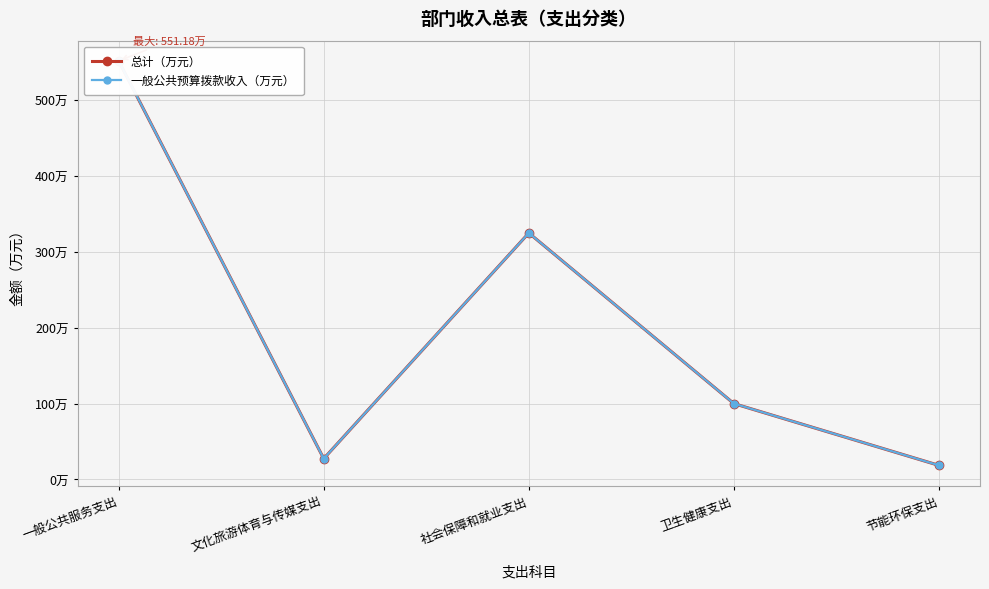

Which series has the largest total across all categories?

总计（万元）